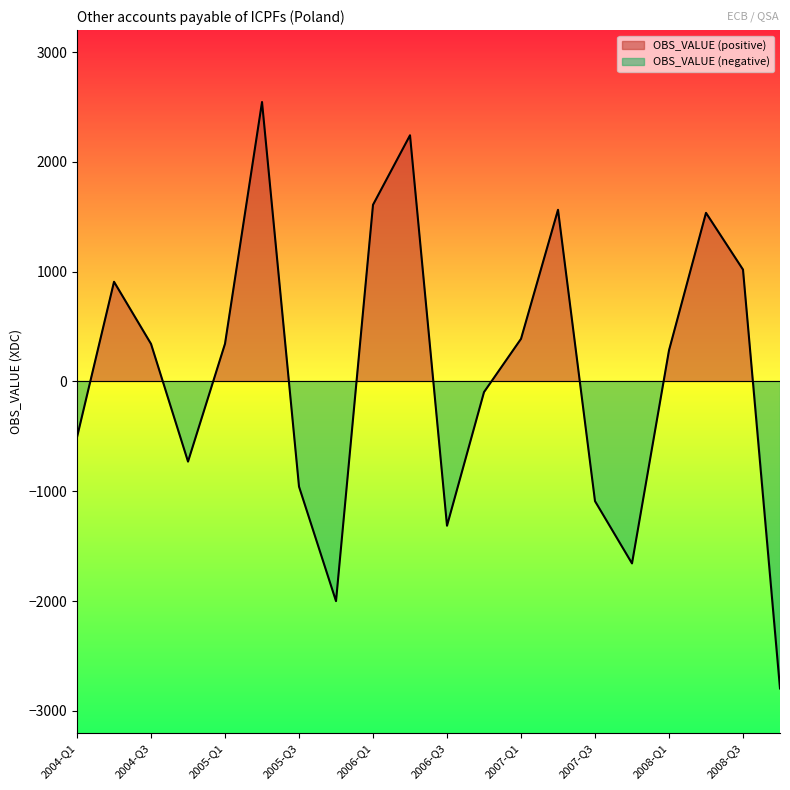

Count the number of values greater than 342.

10